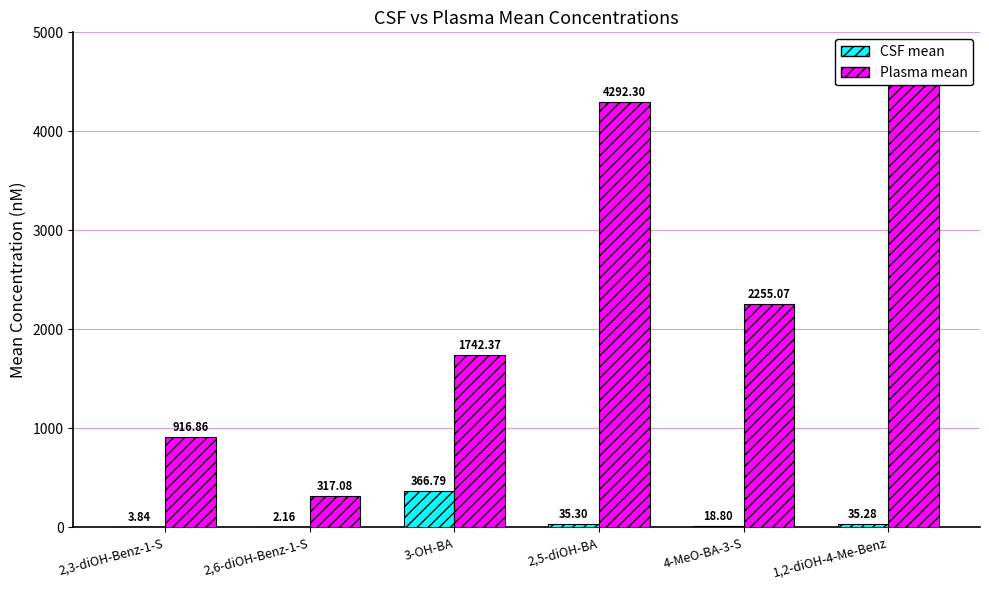

Between 1,2-diOH-4-Me-Benz and 2,3-diOH-Benz-1-S, which is larger?

1,2-diOH-4-Me-Benz